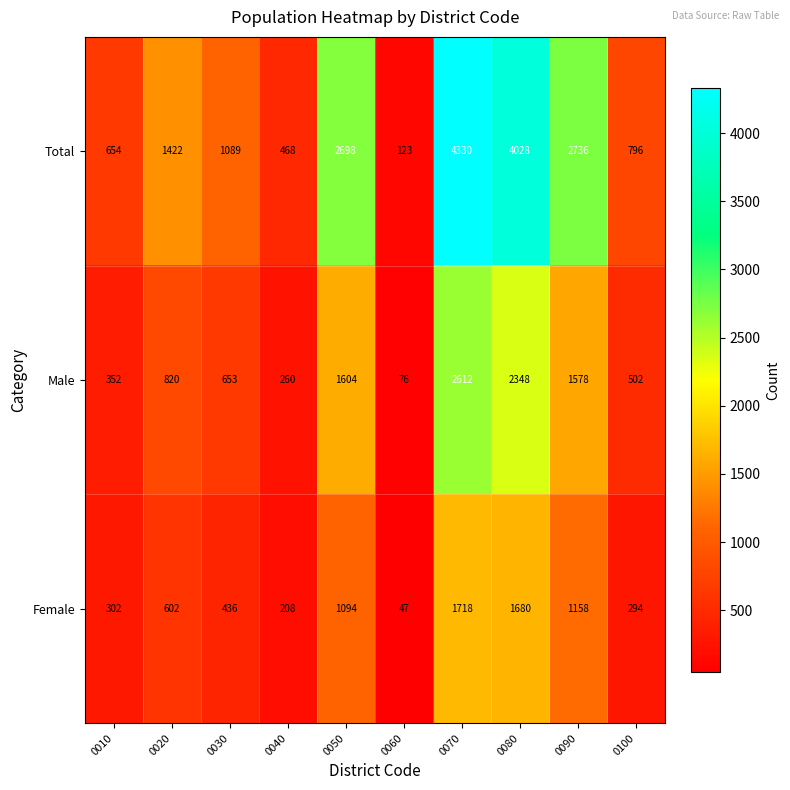

At which category is the sum across all series the highest?

0070